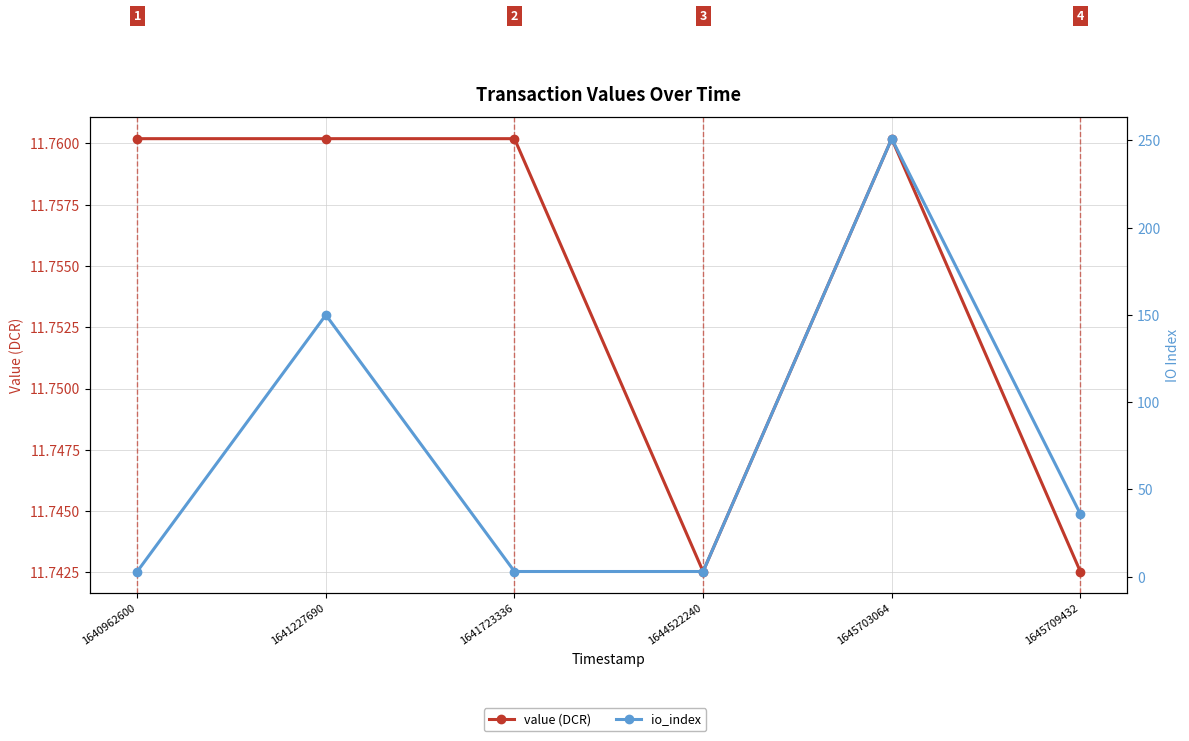

How many lines are shown in the chart?

2